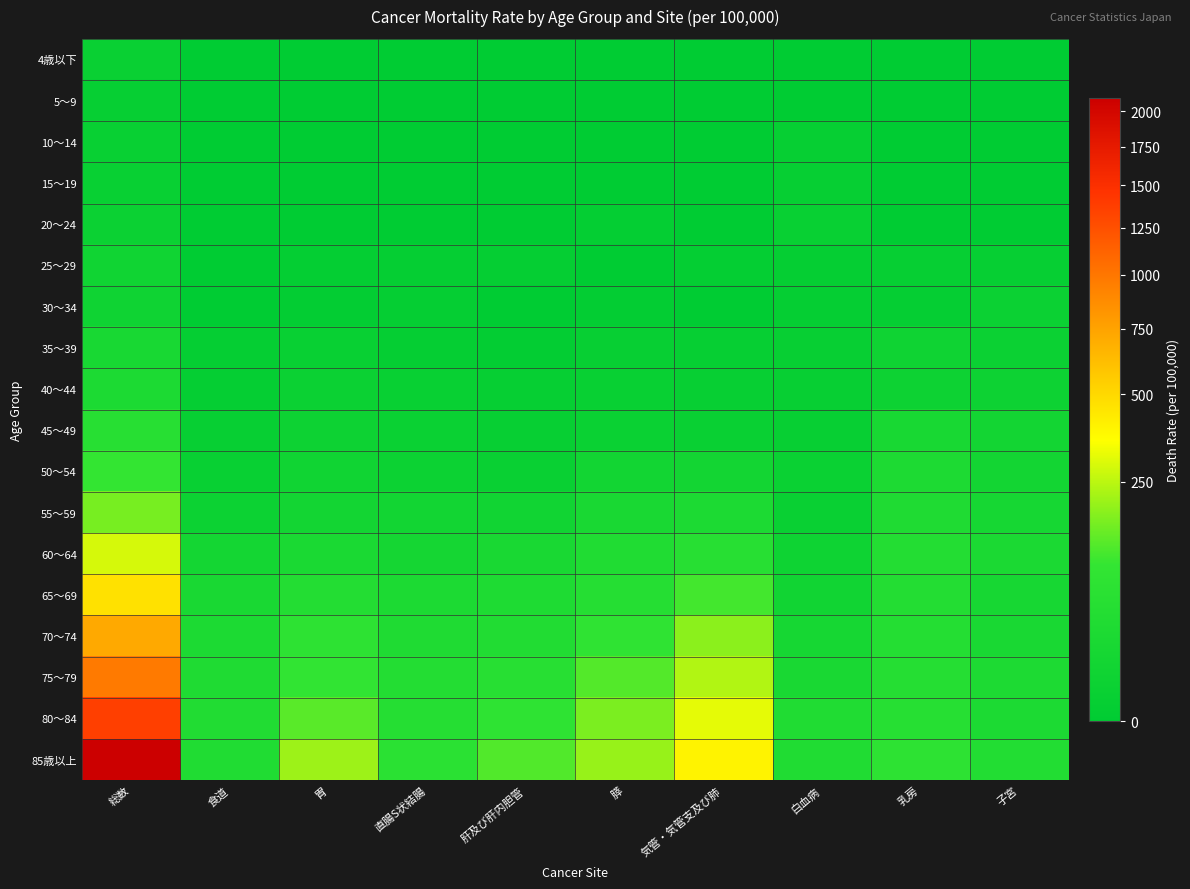

Reading right to left, extract all data points from this chart.

4歳以下: 子宮=0.0	乳房=0.0	白血病=0.0	気管・気管支及び肺=0.0	膵=0.0	肝及び肝内胆管=0.0	直腸S状結腸=0.0	胃=0.0	食道=0.0	総数=2.6
5～9: 子宮=0.0	乳房=0.0	白血病=0.0	気管・気管支及び肺=0.0	膵=0.0	肝及び肝内胆管=0.0	直腸S状結腸=0.0	胃=0.0	食道=0.0	総数=1.1
10～14: 子宮=0.0	乳房=0.0	白血病=1.0	気管・気管支及び肺=0.0	膵=0.0	肝及び肝内胆管=0.0	直腸S状結腸=0.0	胃=0.0	食道=0.0	総数=2.0
15～19: 子宮=0.0	乳房=0.0	白血病=1.0	気管・気管支及び肺=0.0	膵=0.0	肝及び肝内胆管=0.0	直腸S状結腸=0.0	胃=0.0	食道=0.0	総数=1.9
20～24: 子宮=0.0	乳房=0.0	白血病=1.9	気管・気管支及び肺=0.0	膵=0.5	肝及び肝内胆管=0.0	直腸S状結腸=0.0	胃=0.0	食道=0.0	総数=3.3
25～29: 子宮=1.0	乳房=1.0	白血病=0.9	気管・気管支及び肺=0.5	膵=0.0	肝及び肝内胆管=0.9	直腸S状結腸=0.9	胃=0.5	食道=0.0	総数=7.9
30～34: 子宮=3.5	乳房=0.9	白血病=0.9	気管・気管支及び肺=0.0	膵=0.4	肝及び肝内胆管=0.0	直腸S状結腸=0.9	胃=0.4	食道=0.0	総数=7.3
35～39: 子宮=3.6	乳房=7.3	白血病=1.5	気管・気管支及び肺=1.1	膵=1.5	肝及び肝内胆管=0.4	直腸S状結腸=0.7	胃=1.8	食道=0.7	総数=19.0
40～44: 子宮=5.1	乳房=5.7	白血病=1.3	気管・気管支及び肺=1.3	膵=1.9	肝及び肝内胆管=1.0	直腸S状結腸=1.9	胃=3.5	食道=0.6	総数=26.5
45～49: 子宮=12.1	乳房=19.4	白血病=1.6	気管・気管支及び肺=2.6	膵=3.2	肝及び肝内胆管=1.3	直腸S状結腸=2.9	胃=5.0	食道=1.3	総数=53.4
50～54: 子宮=11.6	乳房=29.0	白血病=3.0	気管・気管支及び肺=12.2	膵=10.8	肝及び肝内胆管=2.7	直腸S状結腸=4.6	胃=8.1	食道=1.9	総数=96.7
55～59: 子宮=16.4	乳房=34.0	白血病=2.4	気管・気管支及び肺=26.7	膵=21.0	肝及び肝内胆管=9.2	直腸S状結腸=10.4	胃=11.3	食道=4.2	総数=162.8
60～64: 子宮=24.7	乳房=42.6	白血病=6.0	気管・気管支及び肺=53.6	膵=36.8	肝及び肝内胆管=20.1	直腸S状結腸=14.7	胃=22.8	食道=12.6	総数=286.9
65～69: 子宮=18.1	乳房=43.0	白血病=9.2	気管・気管支及び肺=111.1	膵=49.8	肝及び肝内胆管=30.8	直腸S状結腸=27.1	胃=43.1	食道=20.4	総数=465.7
70～74: 子宮=20.4	乳房=46.2	白血病=16.1	気管・気管支及び肺=186.2	膵=83.5	肝及び肝内胆管=39.0	直腸S状結腸=34.5	胃=74.2	食道=27.4	総数=721.9
75～79: 子宮=28.3	乳房=49.4	白血病=21.0	気管・気管支及び肺=236.3	膵=126.4	肝及び肝内胆管=56.2	直腸S状結腸=42.6	胃=90.9	食道=32.1	総数=981.3
80～84: 子宮=27.3	乳房=51.4	白血病=36.1	気管・気管支及び肺=313.3	膵=167.6	肝及び肝内胆管=79.6	直腸S状結腸=48.4	胃=132.3	食道=38.8	総数=1372.2
85歳以上: 子宮=40.7	乳房=75.3	白血病=36.7	気管・気管支及び肺=394.3	膵=202.9	肝及び肝内胆管=124.1	直腸S状結腸=65.7	胃=210.5	食道=36.4	総数=2099.2